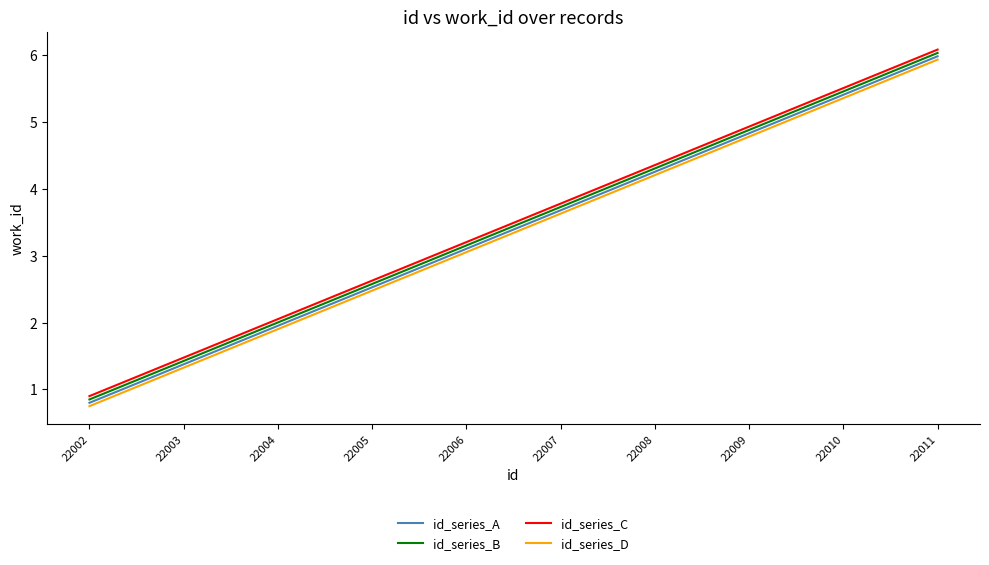

List the labels in order of id_series_C value, largest first.

22011, 22010, 22009, 22008, 22007, 22006, 22005, 22004, 22003, 22002